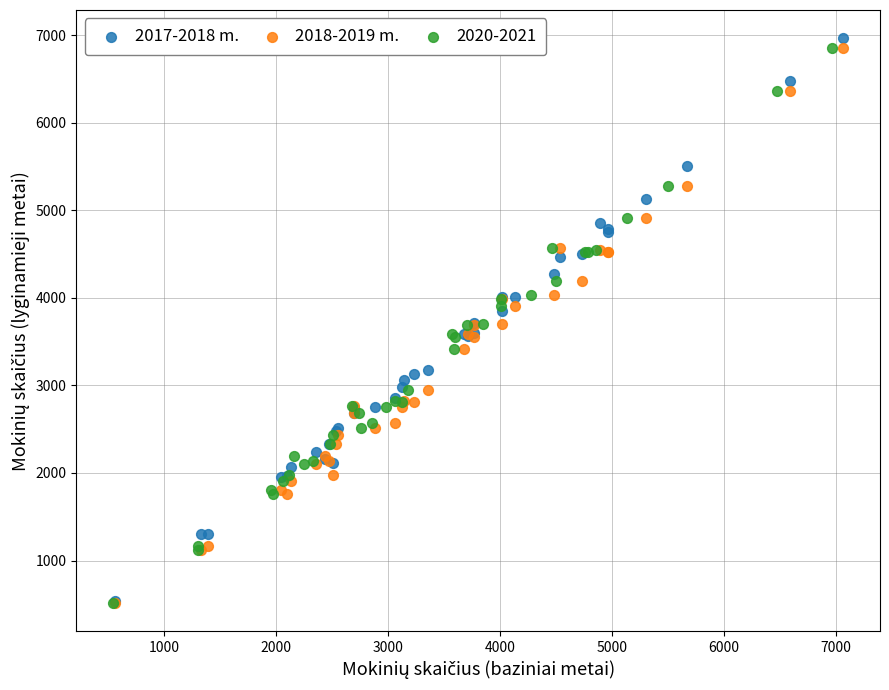

What are all the series names shown in the legend?

2017-2018 m., 2018-2019 m., 2020-2021